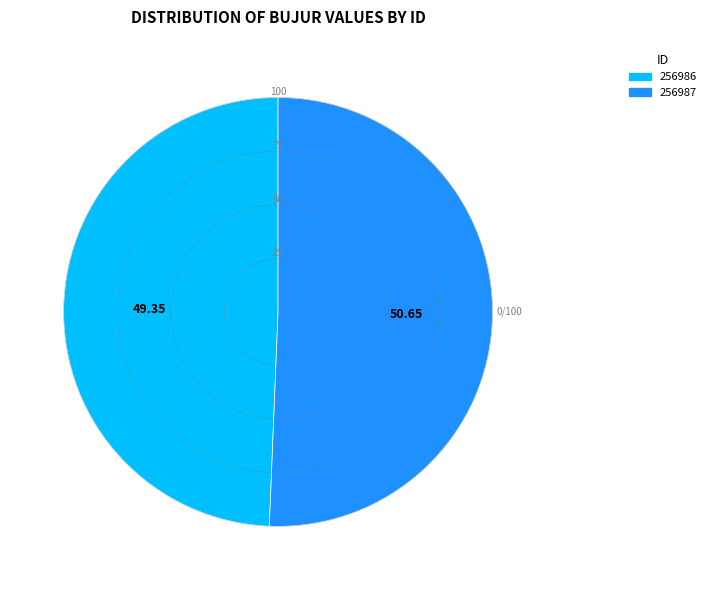

Which slice is the smallest?

256986